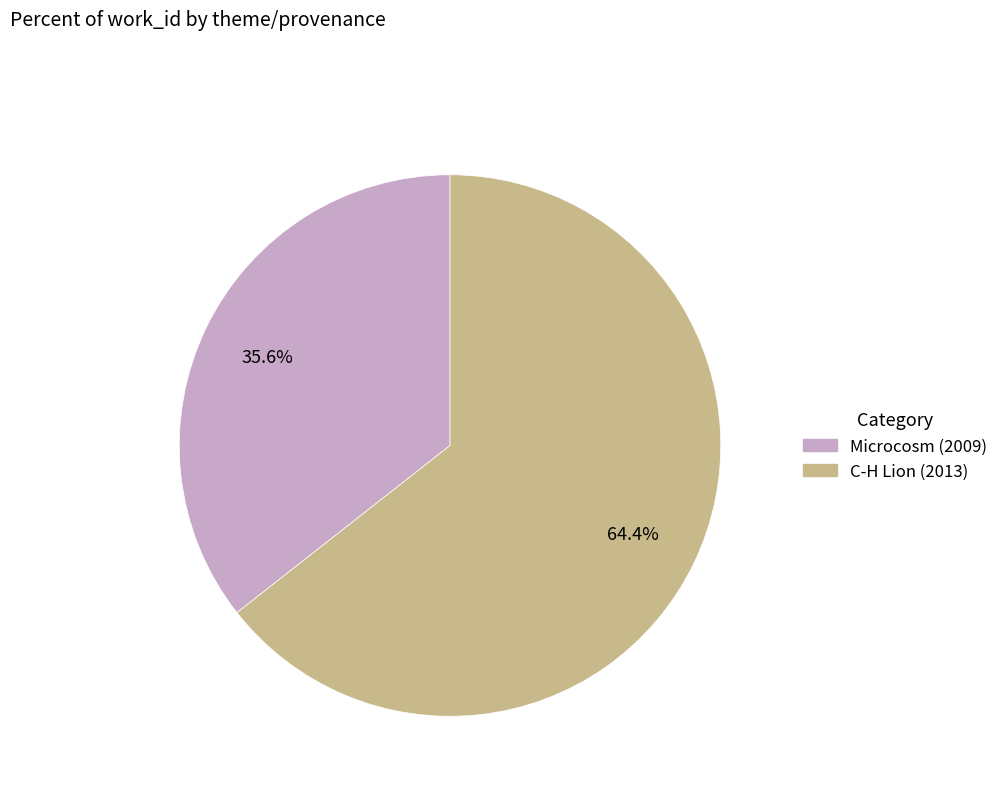

Combined, what portion of the pie is Microcosm (2009) and C-H Lion (2013)?

100.0%